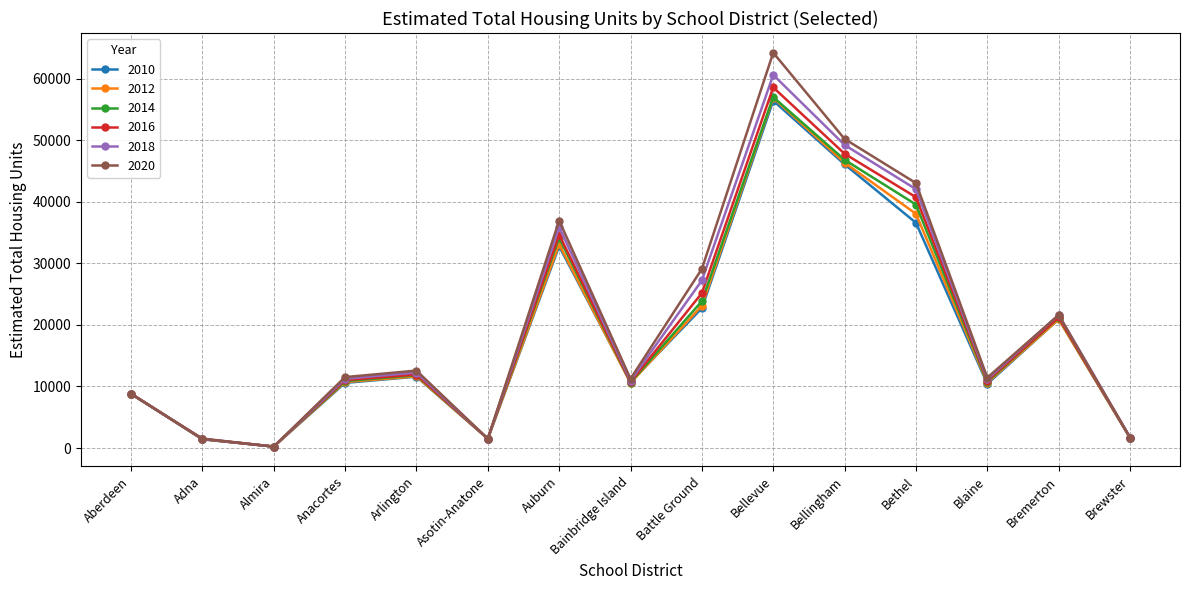

What position from the left is Bellevue?

10